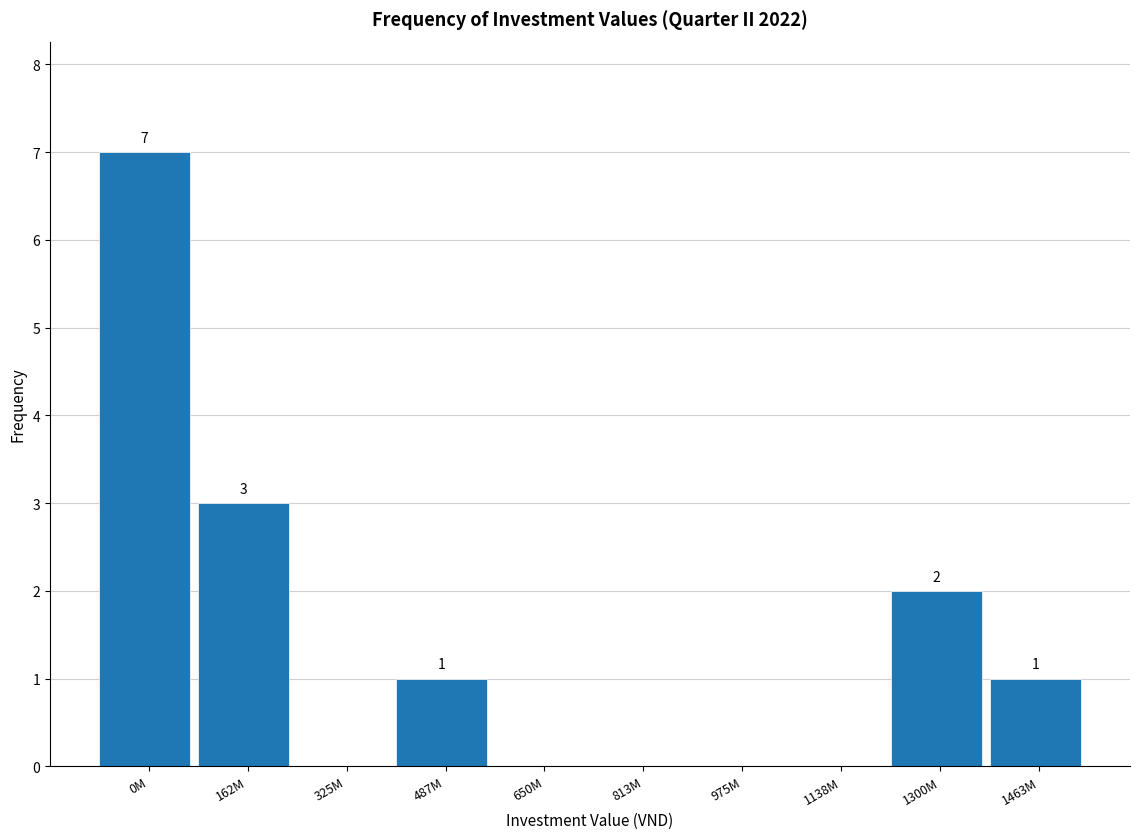

Reading left to right, transcribe all the data shown in this chart.

0M=7	162M=3	325M=0	487M=1	650M=0	813M=0	975M=0	1138M=0	1300M=2	1463M=1